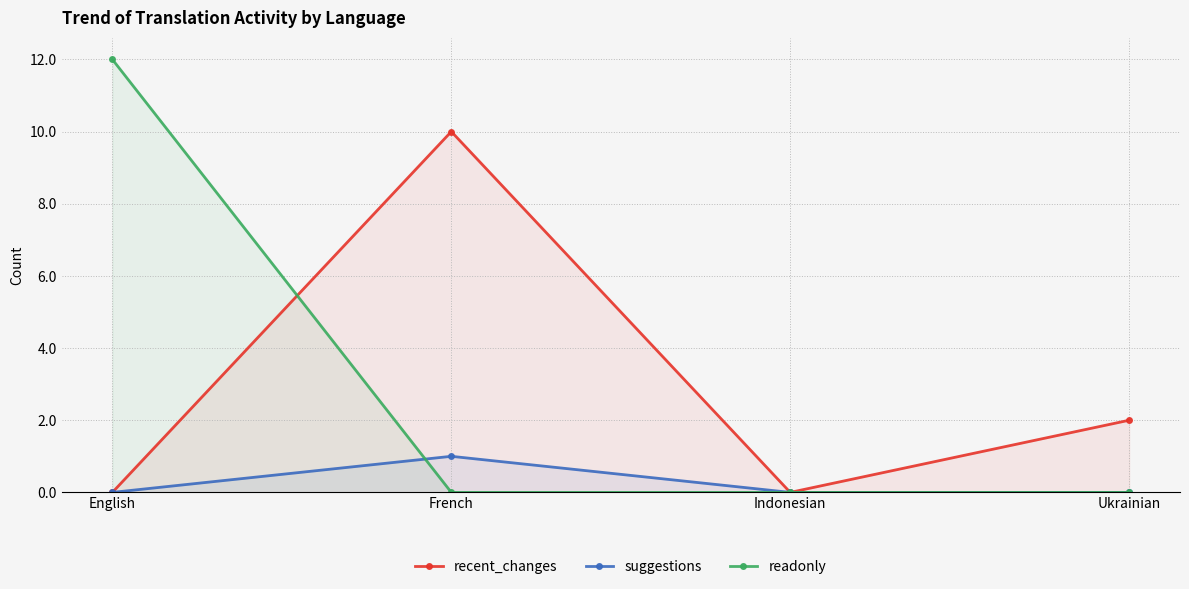

Reading right to left, what are all the values shown in this chart?

recent_changes: 2	0	10	0
suggestions: 0	0	1	0
readonly: 0	0	0	12